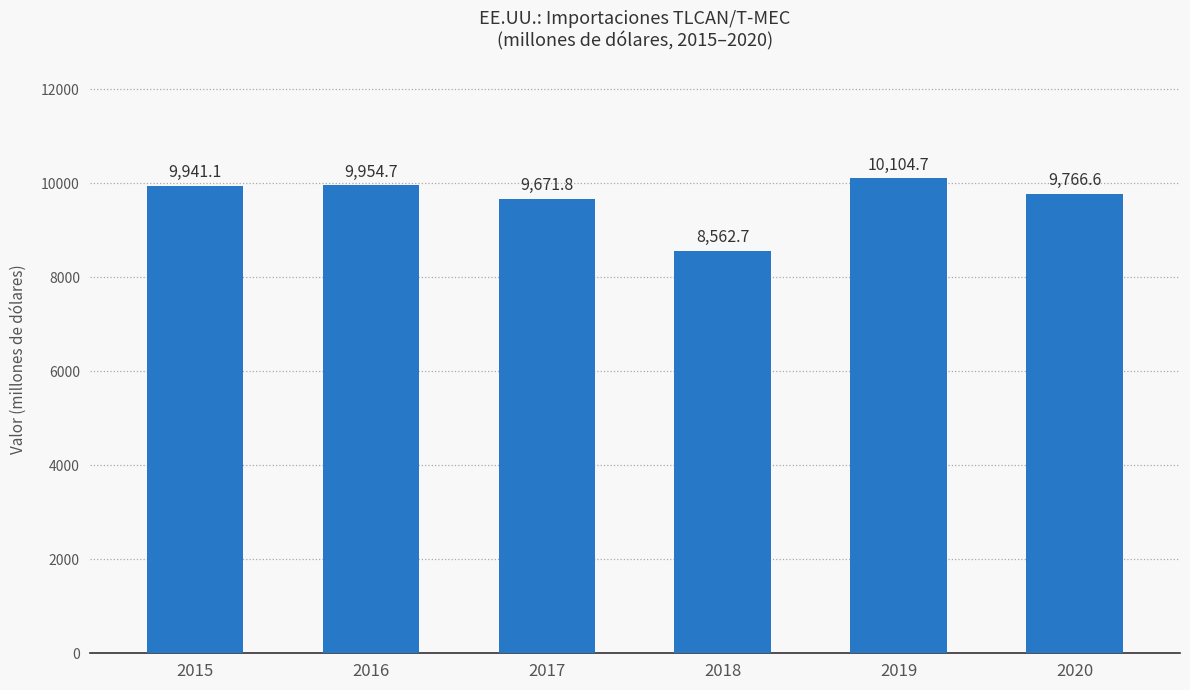

True or false: the data shows 10104.7 at 2019.

True